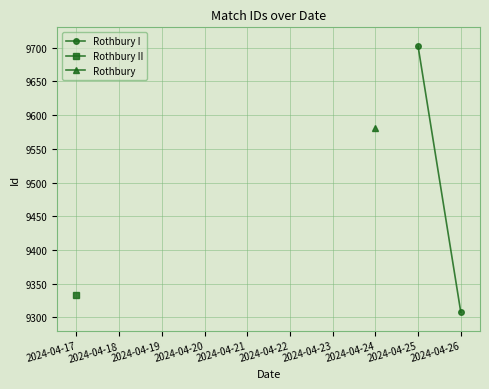

What is the value of the 2nd point from the left?

9308